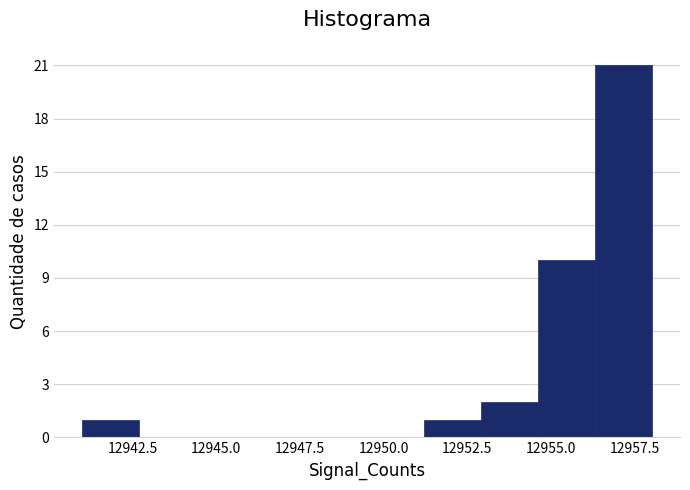

Read against the x-axis, roughly where is the centre of the tallest bar?

12957.0